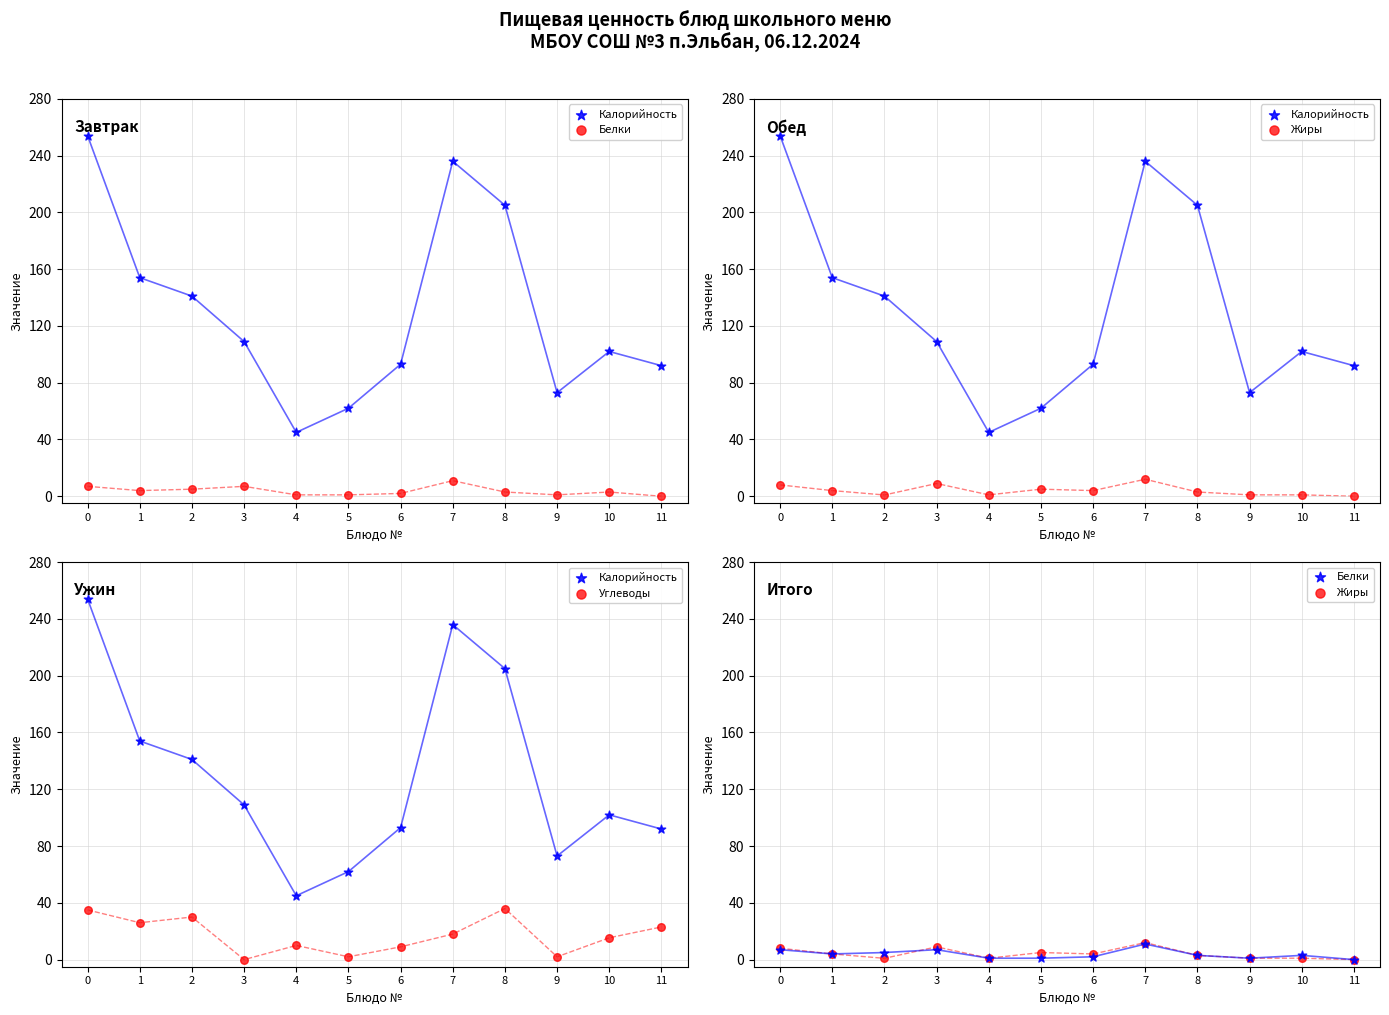

Is the value of Жиры at 3 greater than the value of Белки at 3?

Yes